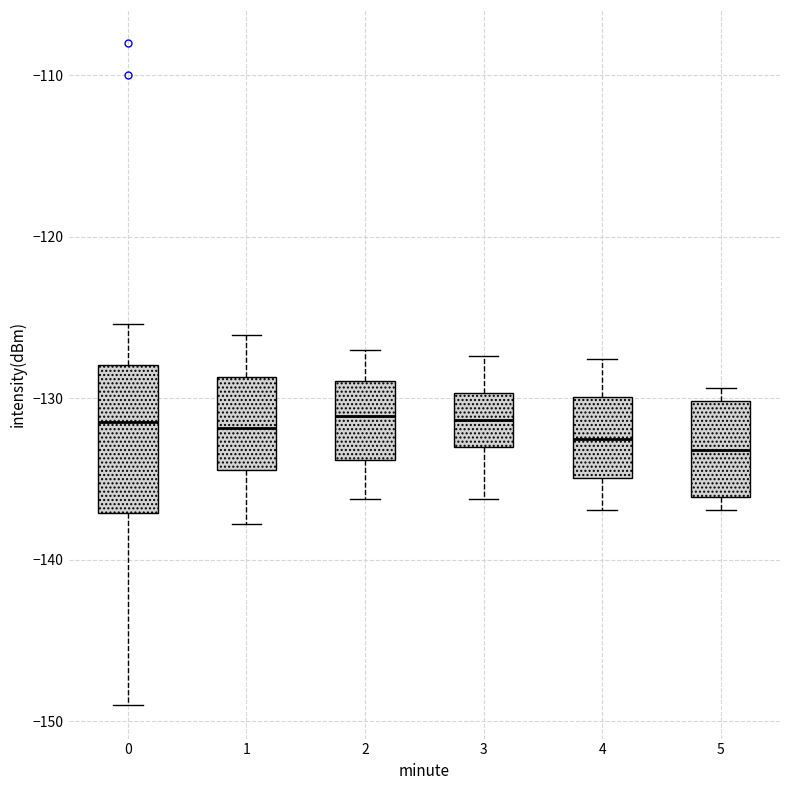

Which box is the tallest, from its lower edge to its upper edge?

0